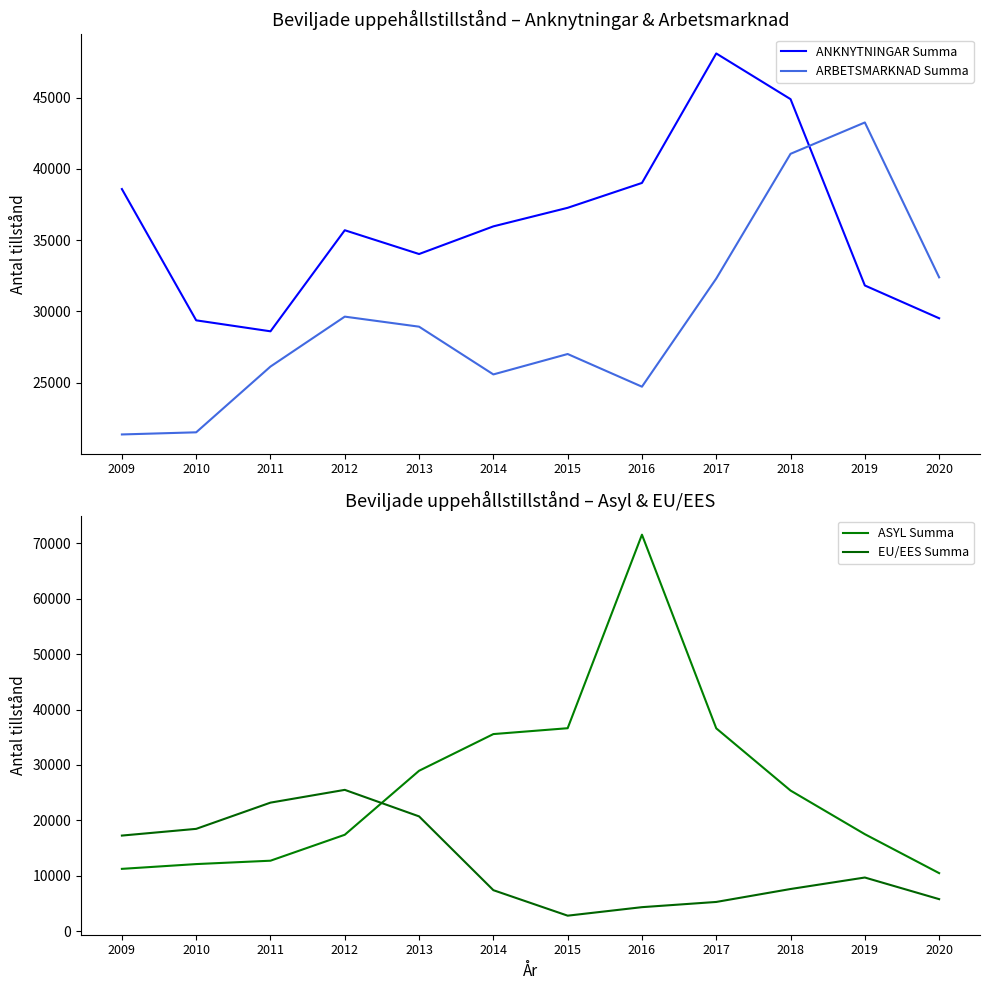

True or false: ARBETSMARKNAD Summa has a value of 28921 at 2013.

True